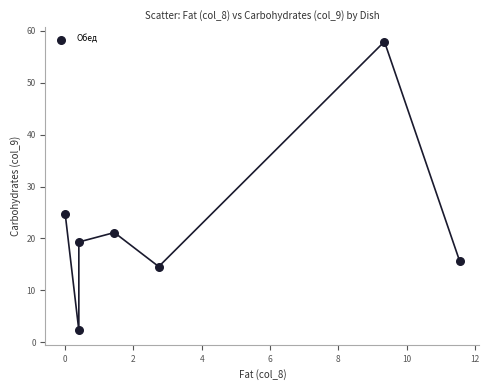

What is the range of Y values (max minus min)?

55.6